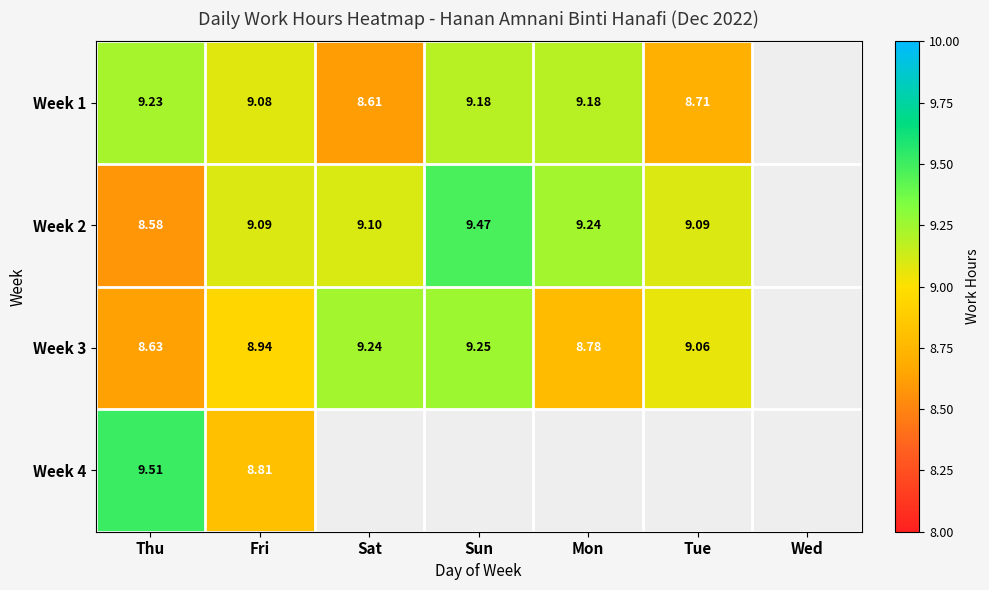

Is the value of Week 3 at Tue greater than the value of Week 2 at Fri?

No